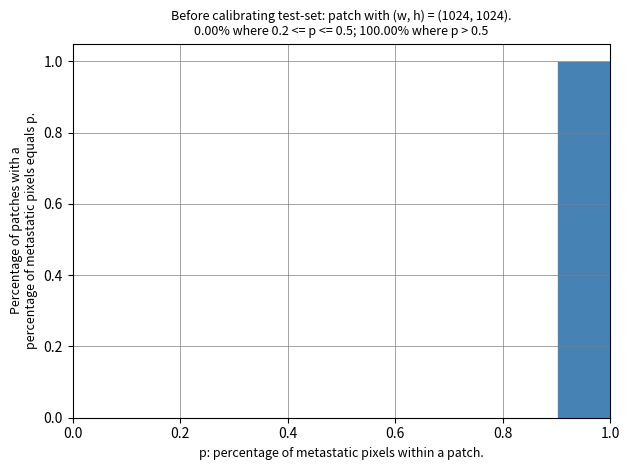

Over which range of the x-axis is the bar tallest?

0.9 to 1.0